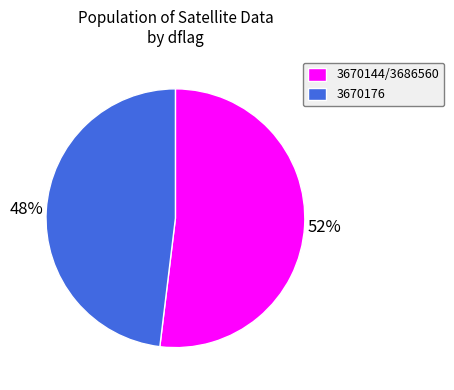

Approximately how many times larger is the value at 3670176 compared to 3670144/3686560?

0.9